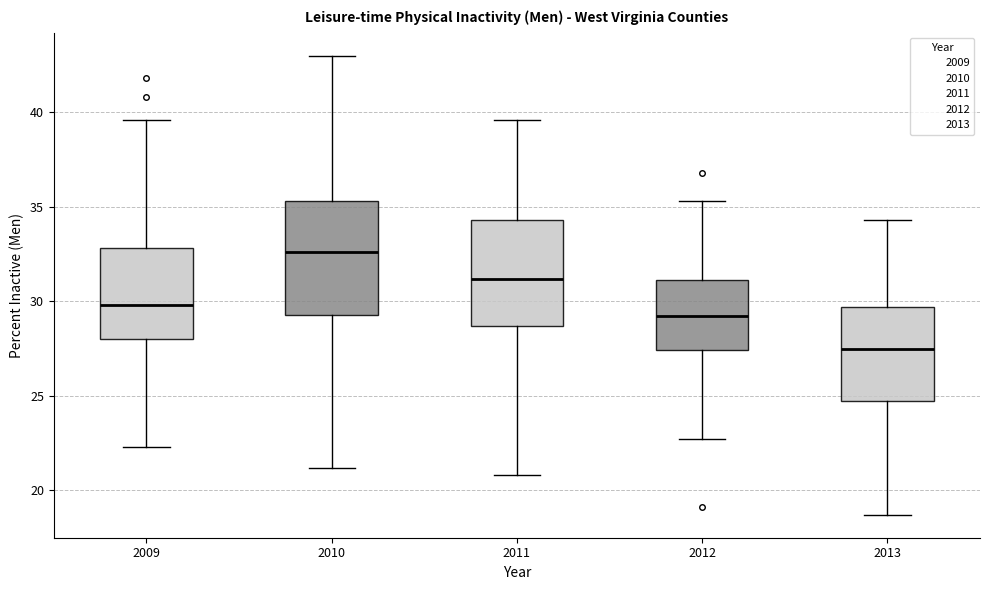

Reading left to right, read every box against the y-axis: the position of its median line, the range the box covers, and the ends of its whiskers. The values are not printed on the chart, so give them approximately, as read against the axis.

2009: median 30.0, box 28.0 to 33.0, whiskers 22.5 to 39.5
2010: median 32.5, box 29.5 to 35.5, whiskers 21.0 to 43.0
2011: median 31.0, box 28.5 to 34.5, whiskers 21.0 to 39.5
2012: median 29.0, box 27.5 to 31.0, whiskers 22.5 to 35.5
2013: median 27.5, box 24.5 to 29.5, whiskers 18.5 to 34.5